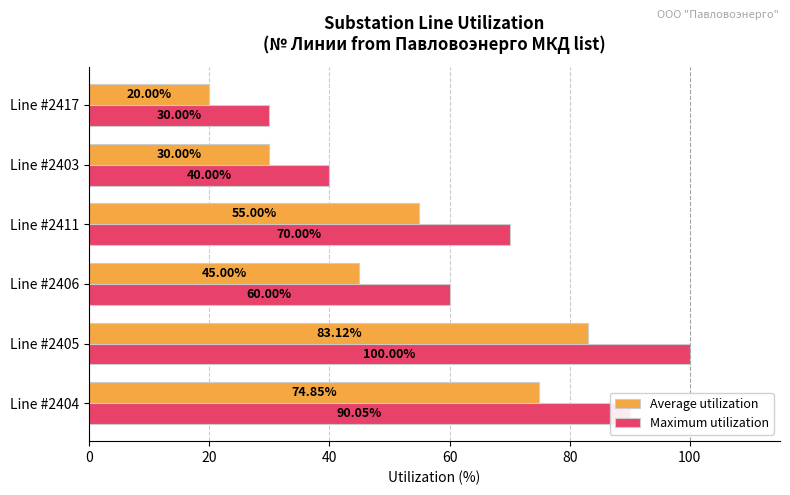

Which series has the widest spread of values?

Maximum utilization